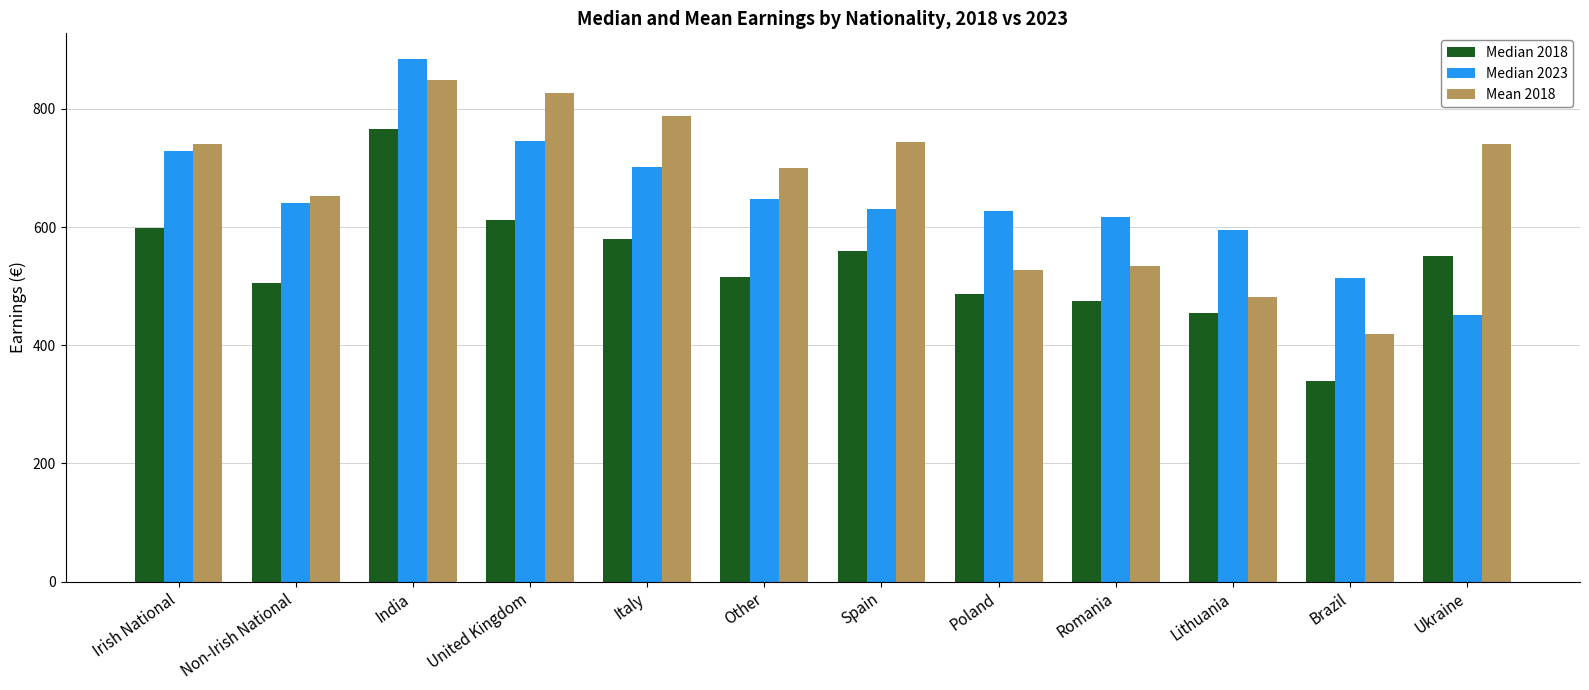

What is the total value across all series at Lithuania?

1531.1